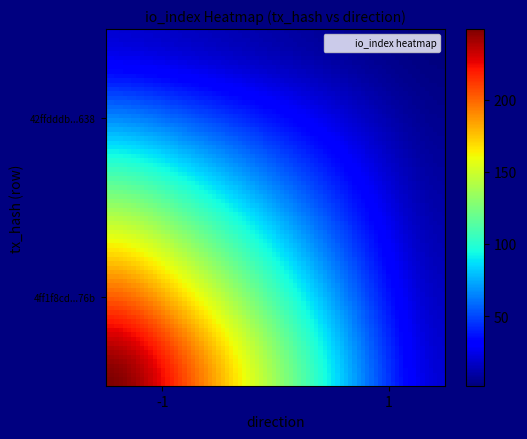

Reading right to left, extract all data points from this chart.

4ff1f8cd4cc2815d2716cd2827d30d6f95cb76b: 291	-1
42ffddbfa3038f308fdd1b889645958b6bc7638: 0	1